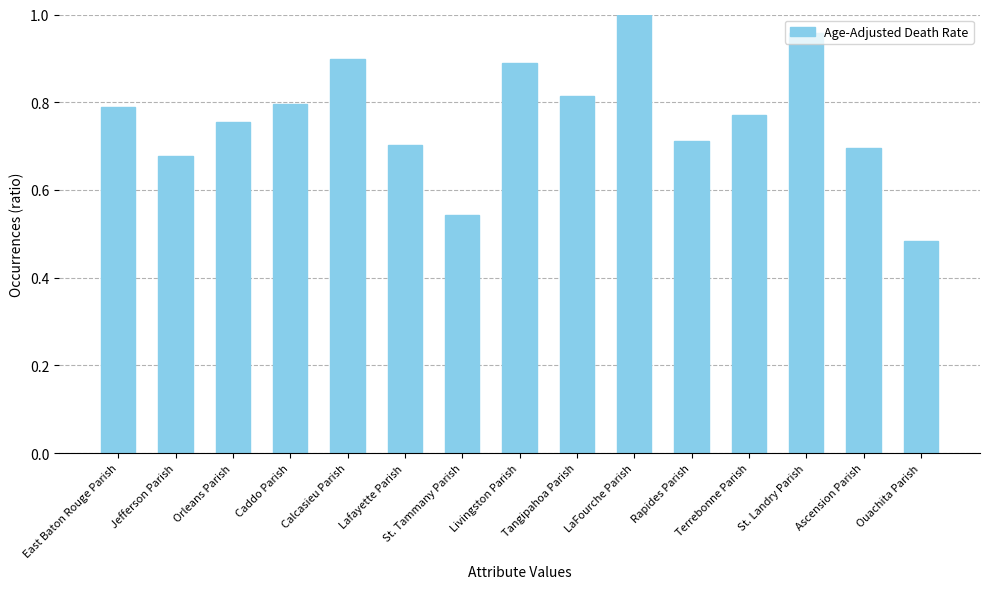

Where is the data nearest to the value 0?

Ouachita Parish